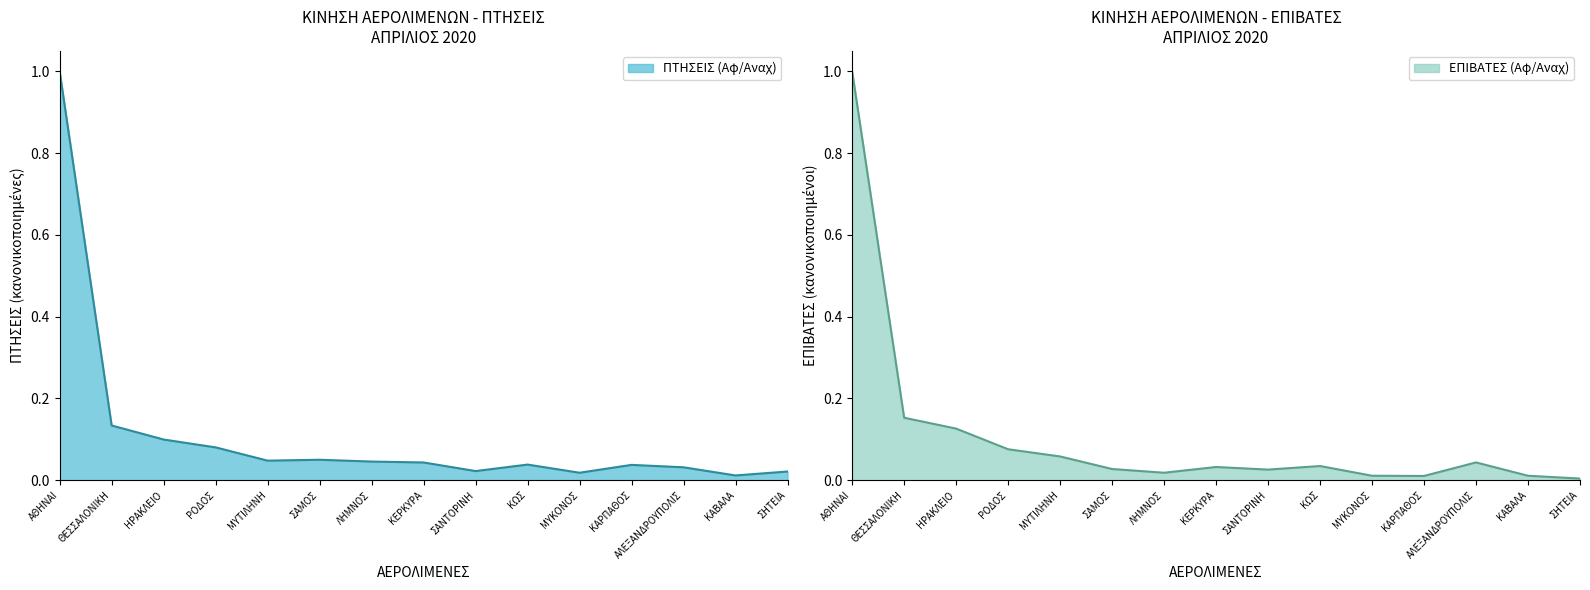

Which label corresponds to the smallest value in the chart?

ΣΗΤΕΙΑ